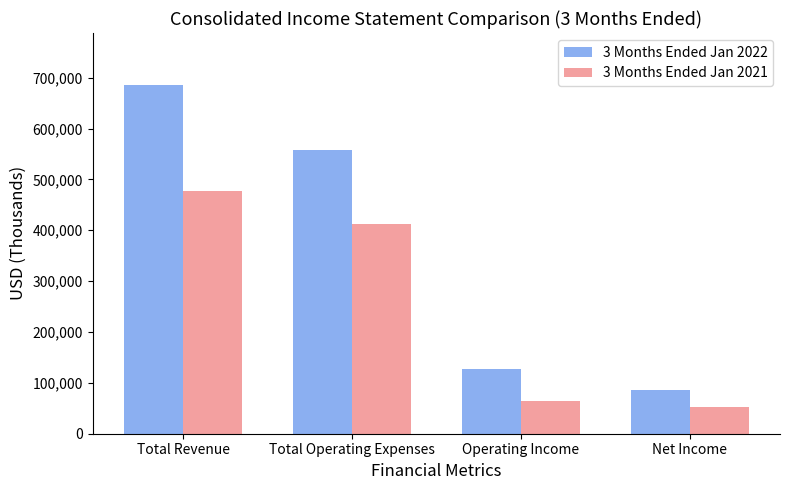

What is the value of the 3 Months Ended Jan 2021 bar at the 4th from the left?

51588